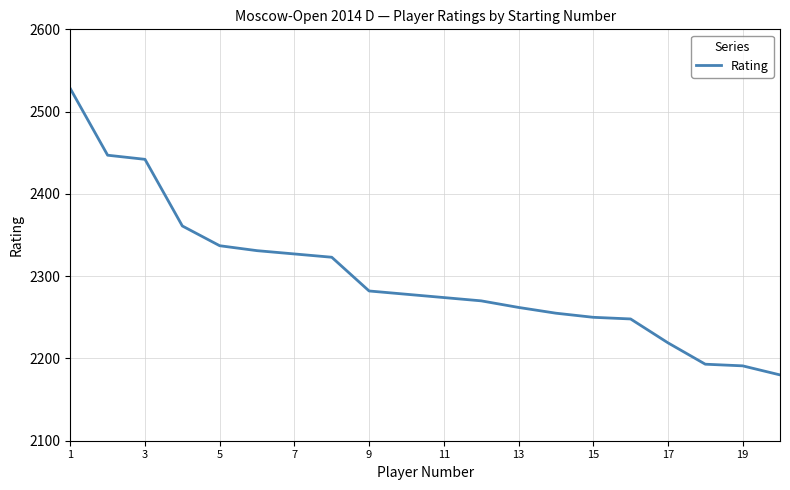

True or false: there are more than 1 points higher than both neighbors.

False